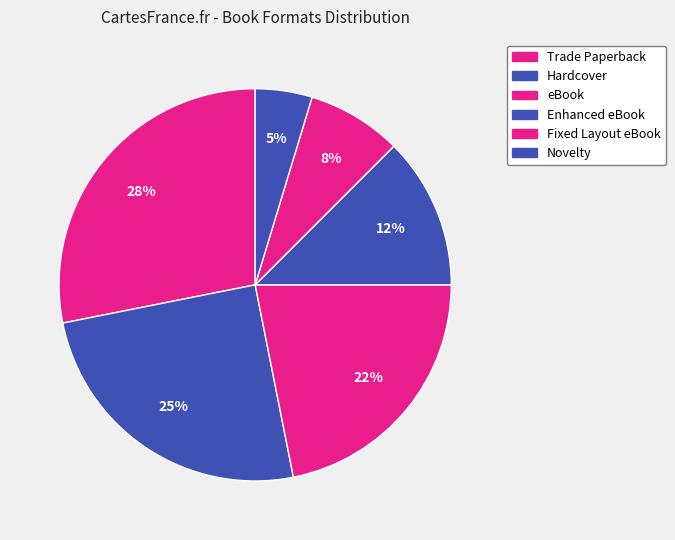

Does any single category account for the majority?

No